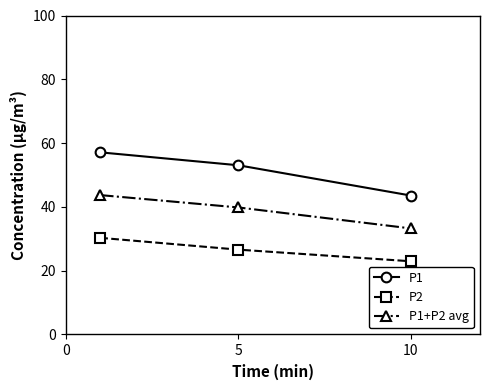

Which series has the largest range (max minus min)?

P1